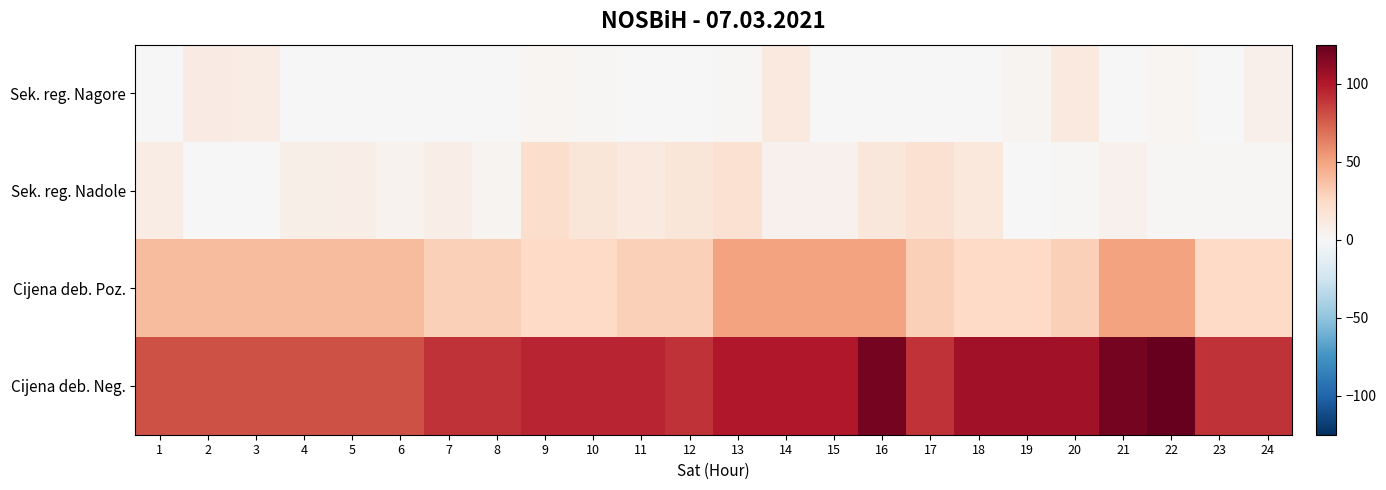

At which category is the sum across all series the highest?

16